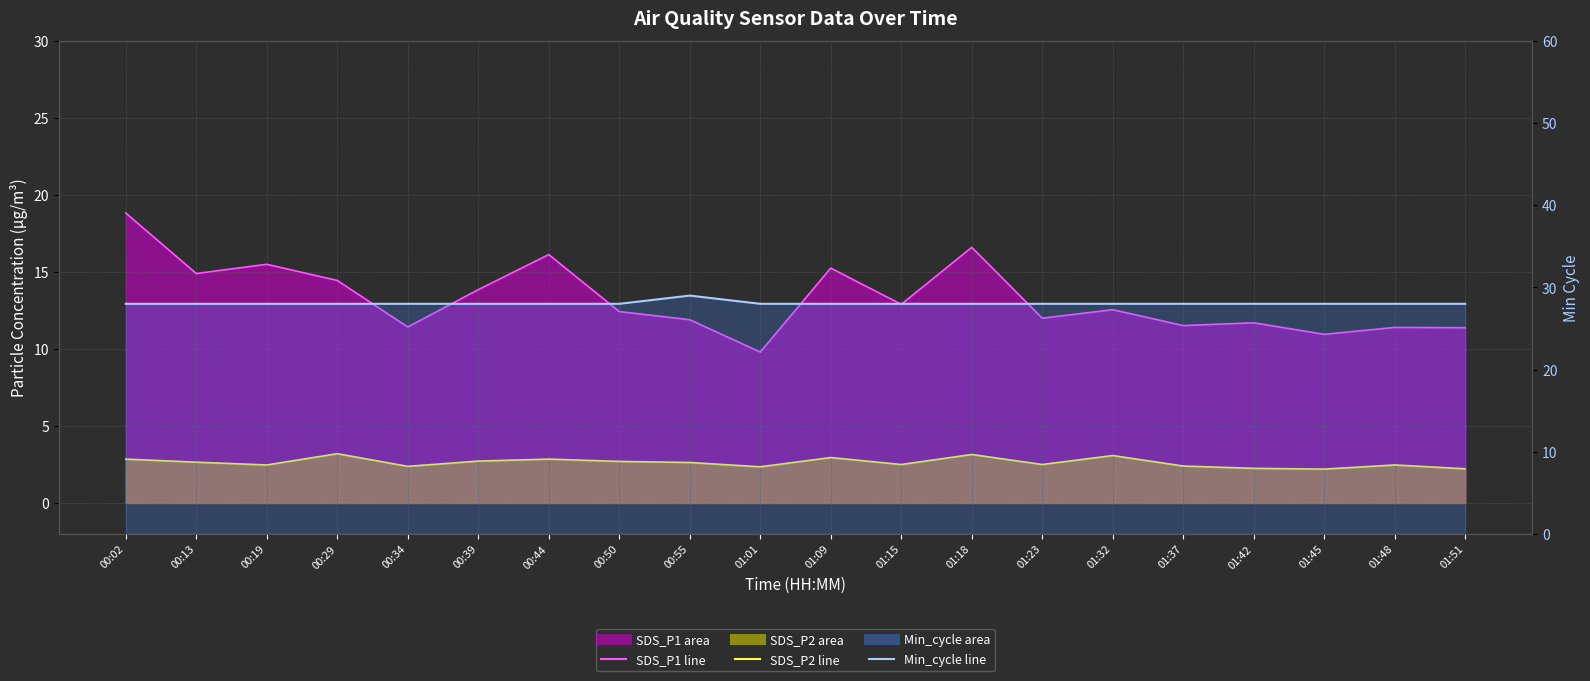

What is the label of the 12th point from the right?

00:55